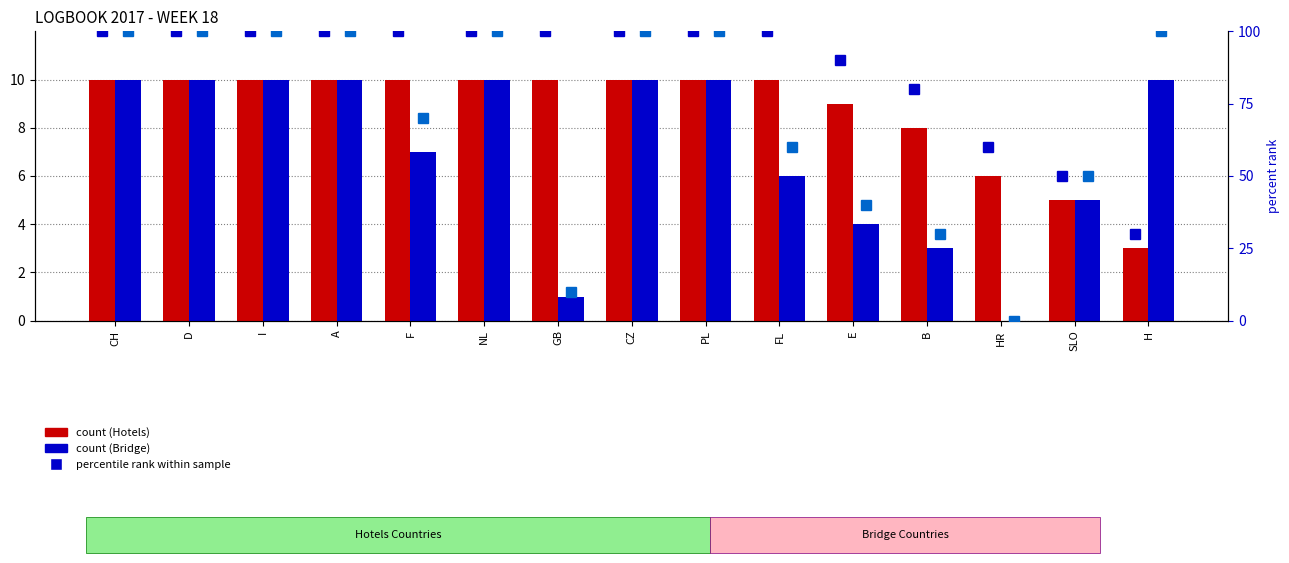

Count the percentile rank (bridge) values in the range 40 to 100.

12